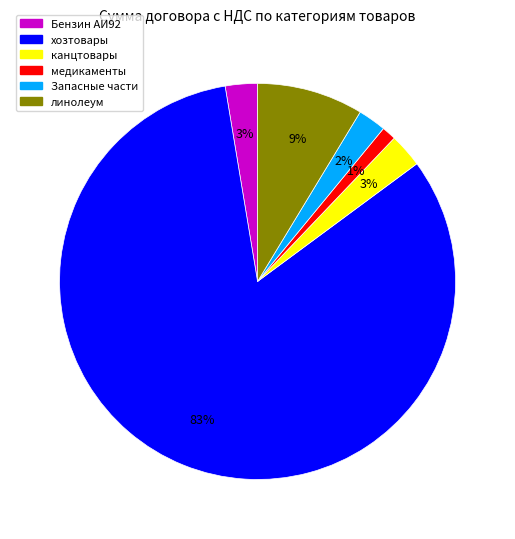

To the nearest percent, what is the average slice percentage?

17%